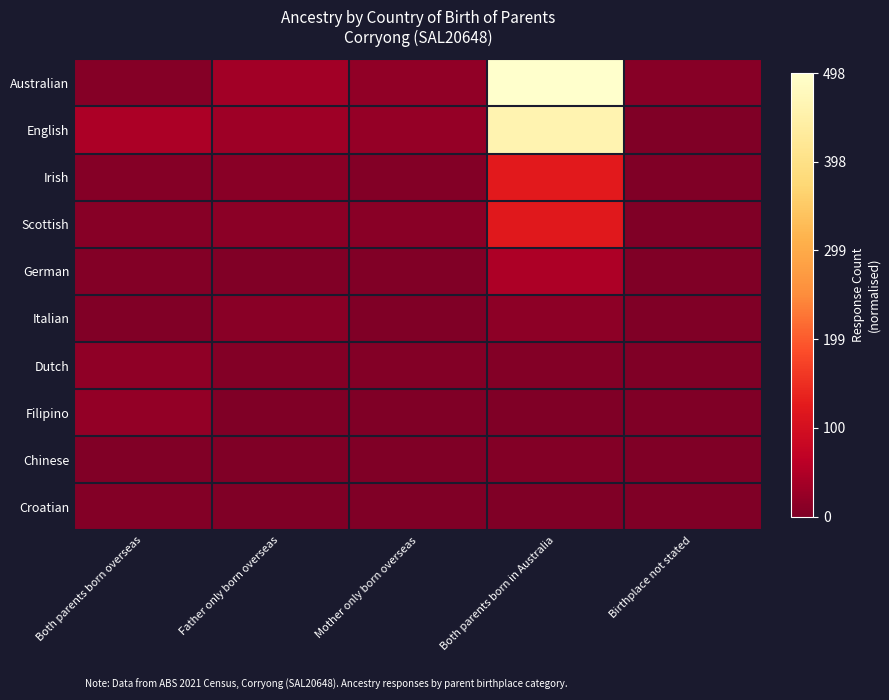

At which category is the sum across all series the highest?

Both parents born in Australia